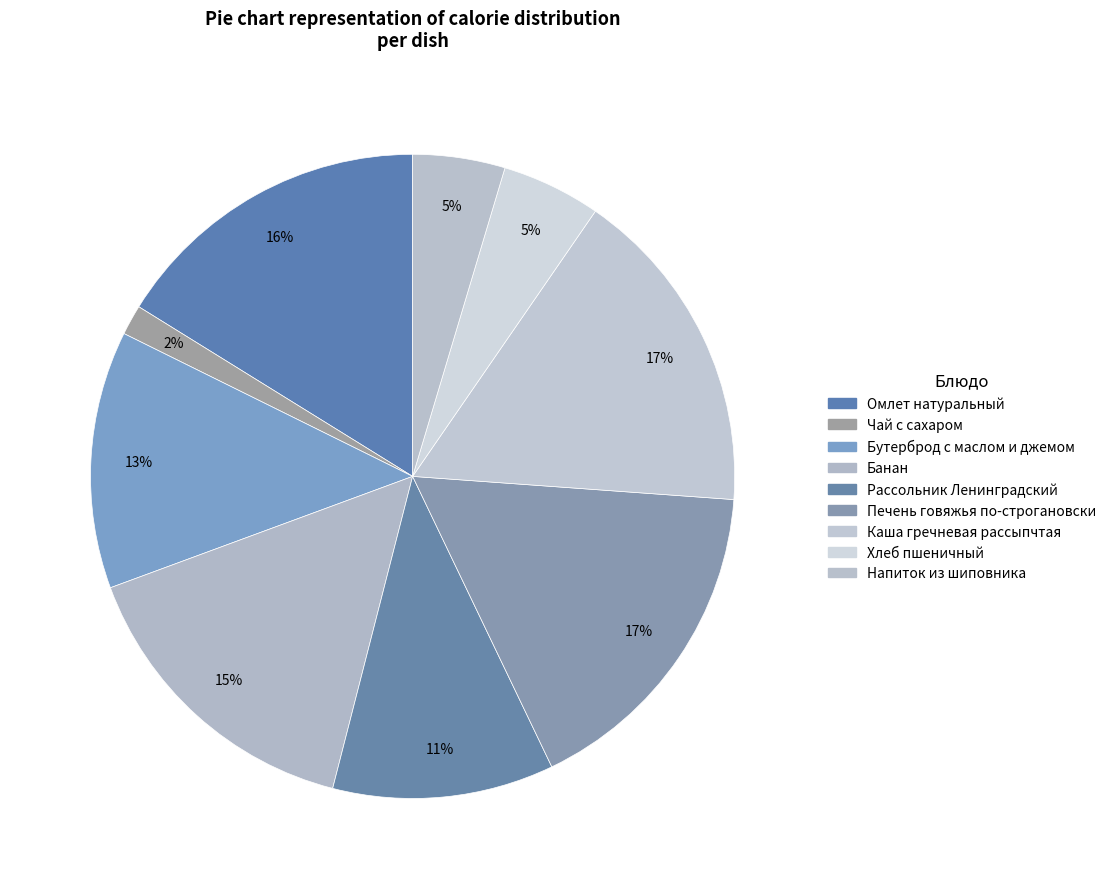

Which has a higher value, Чай с сахаром or Хлеб пшеничный?

Хлеб пшеничный